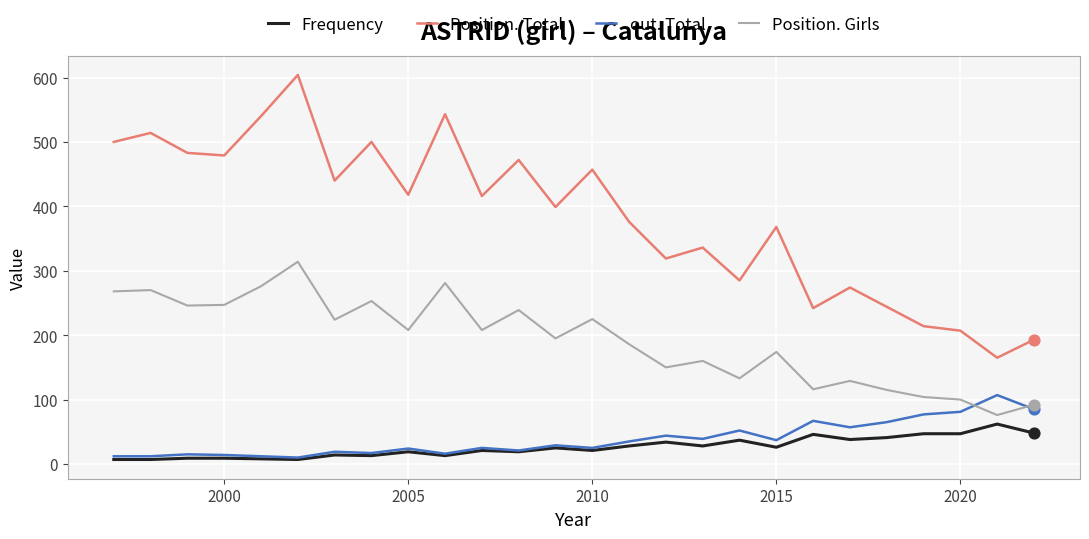

What are all the series names shown in the legend?

Frequency, Position. Total, out. Total, Position. Girls